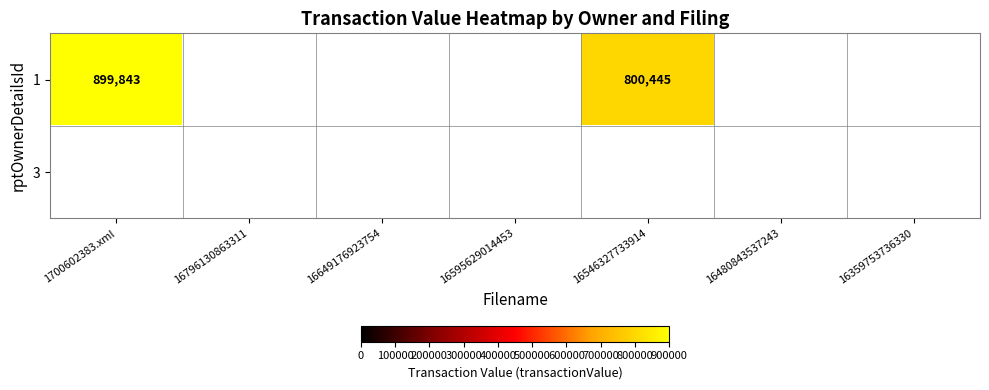

The value of 1 at 16546327733914 is 1390090. True or false?

False